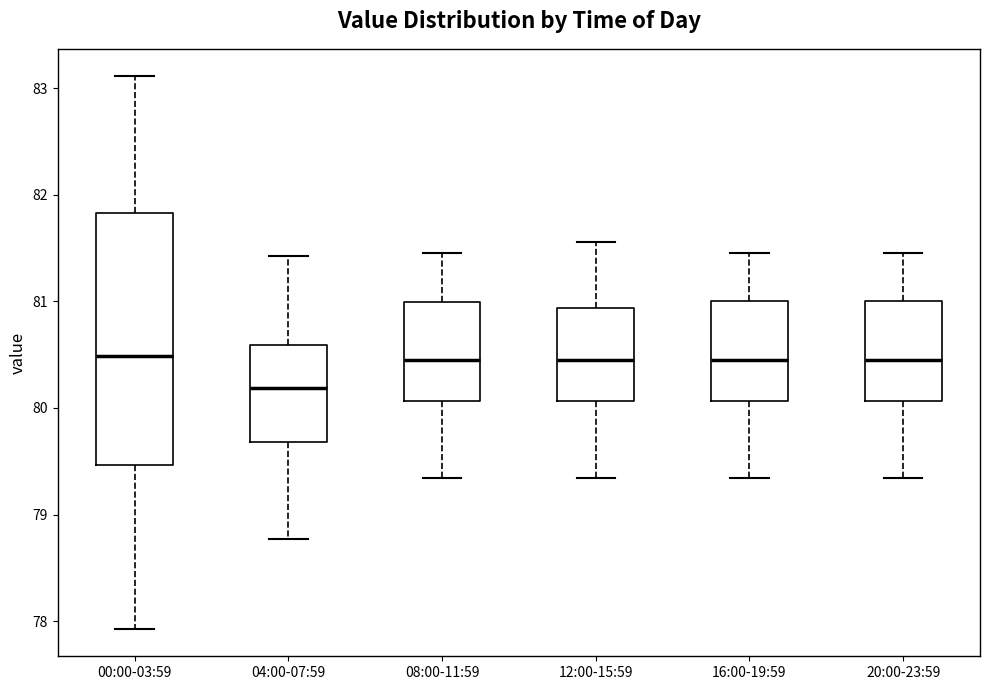

Reading left to right, read every box against the y-axis: the position of its median line, the range the box covers, and the ends of its whiskers. The values are not printed on the chart, so give them approximately, as read against the axis.

00:00-03:59: median 80.5, box 79.5 to 81.8, whiskers 77.9 to 83.1
04:00-07:59: median 80.2, box 79.7 to 80.6, whiskers 78.8 to 81.4
08:00-11:59: median 80.5, box 80.1 to 81.0, whiskers 79.3 to 81.5
12:00-15:59: median 80.5, box 80.1 to 80.9, whiskers 79.3 to 81.6
16:00-19:59: median 80.5, box 80.1 to 81.0, whiskers 79.3 to 81.5
20:00-23:59: median 80.5, box 80.1 to 81.0, whiskers 79.3 to 81.5